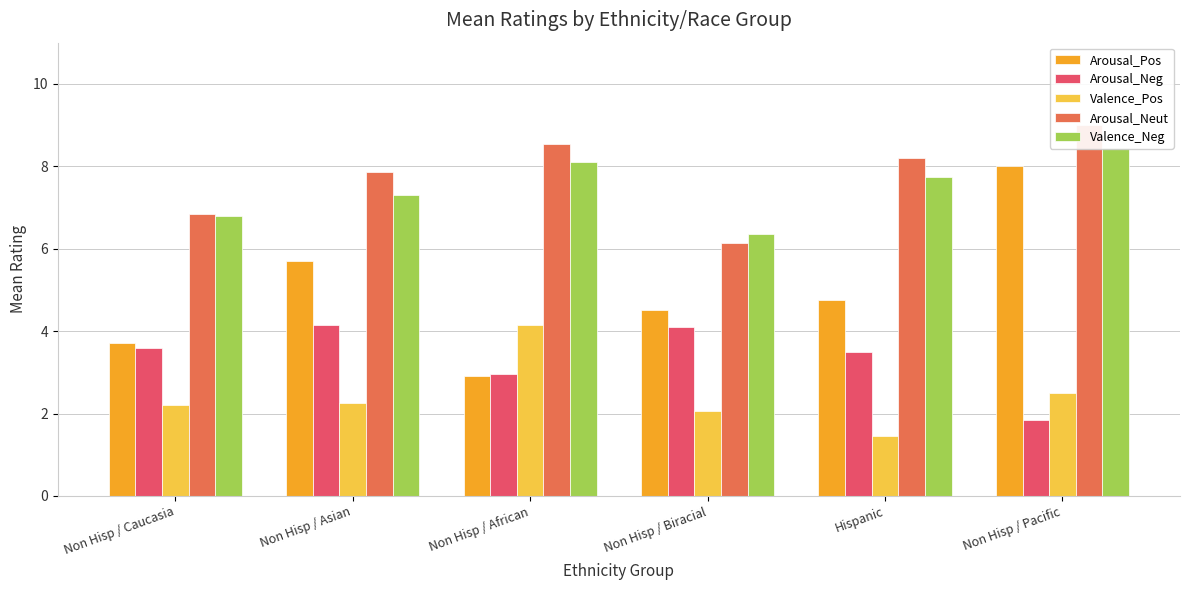

What is the value of the Valence_Neg bar at the 6th from the left?

8.4